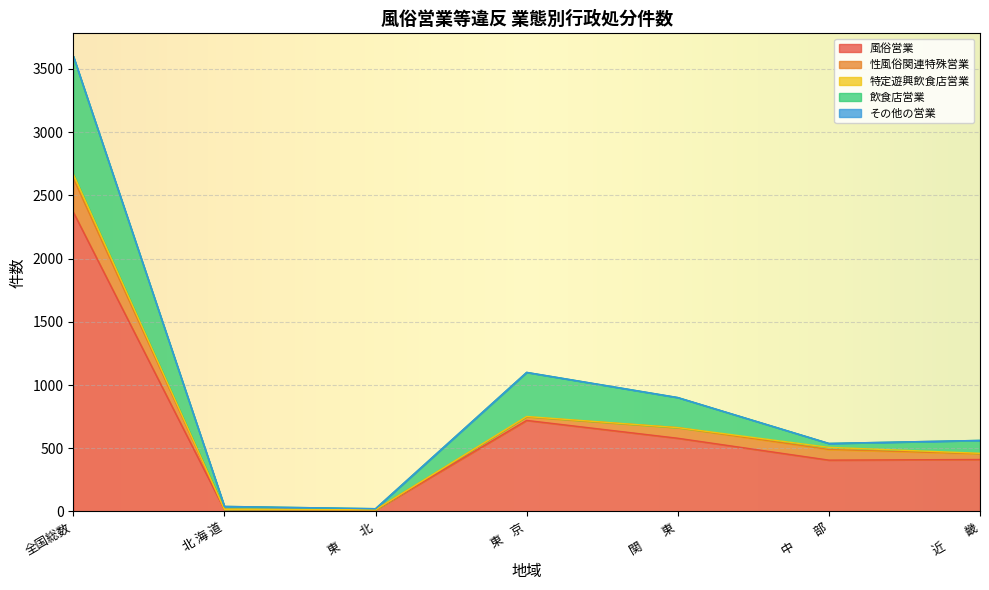

What is the total value across all series at 中　　部?

538